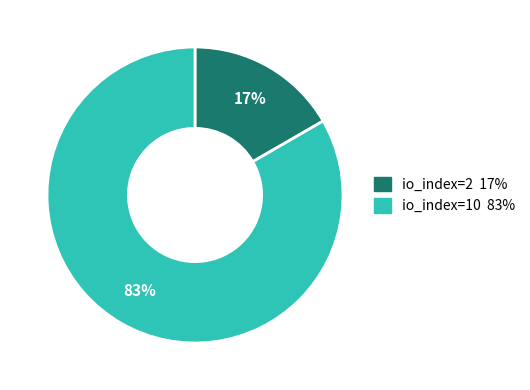

Which slice is the largest?

io_index=10